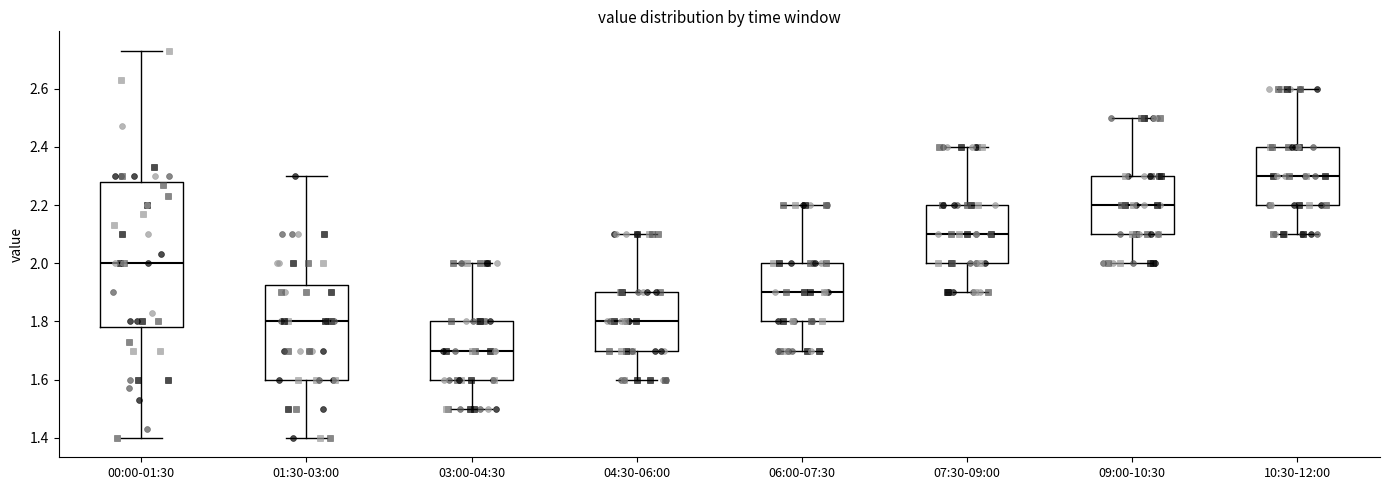

Reading left to right, read every box against the y-axis: the position of its median line, the range the box covers, and the ends of its whiskers. The values are not printed on the chart, so give them approximately, as read against the axis.

00:00-01:30: median 2.00, box 1.78 to 2.28, whiskers 1.40 to 2.74
01:30-03:00: median 1.80, box 1.60 to 1.92, whiskers 1.40 to 2.30
03:00-04:30: median 1.70, box 1.60 to 1.80, whiskers 1.50 to 2.00
04:30-06:00: median 1.80, box 1.70 to 1.90, whiskers 1.60 to 2.10
06:00-07:30: median 1.90, box 1.80 to 2.00, whiskers 1.70 to 2.20
07:30-09:00: median 2.10, box 2.00 to 2.20, whiskers 1.90 to 2.40
09:00-10:30: median 2.20, box 2.10 to 2.30, whiskers 2.00 to 2.50
10:30-12:00: median 2.30, box 2.20 to 2.40, whiskers 2.10 to 2.60